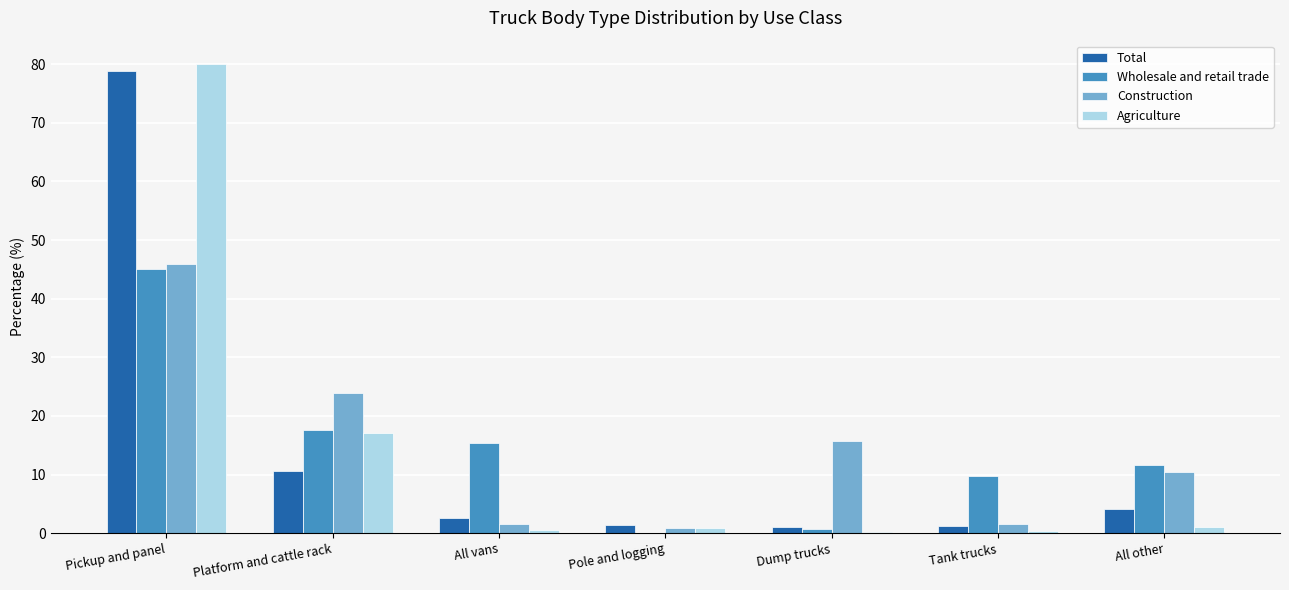

The Wholesale and retail trade series shows 0.0 at Pole and logging. True or false?

True